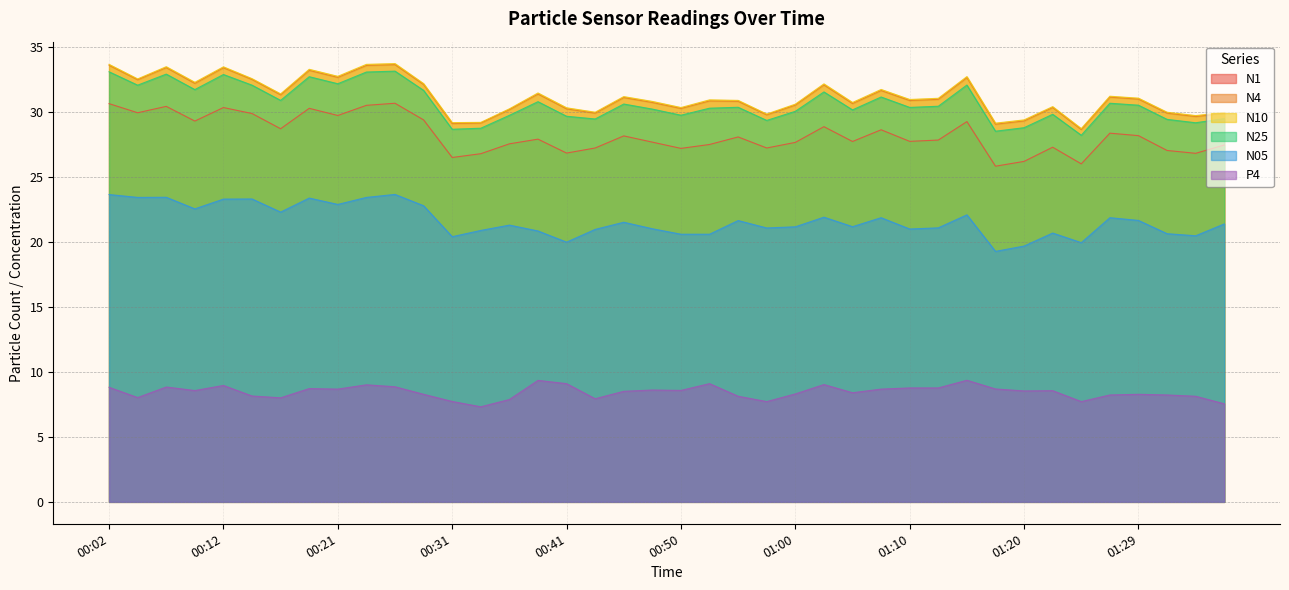

Rank the series by their maximum value, from highest to lowest.

N10, N4, N25, N1, N05, P4